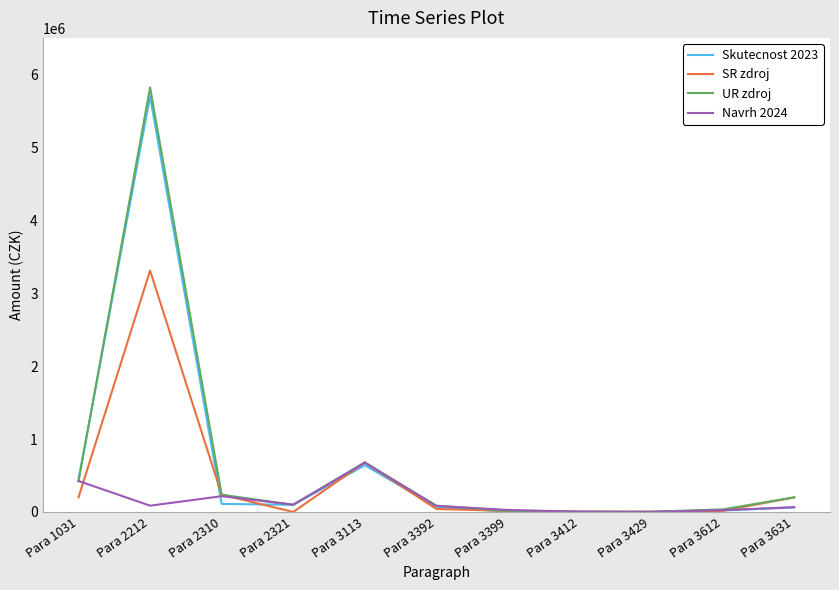

How many categories are shown in the chart?

11